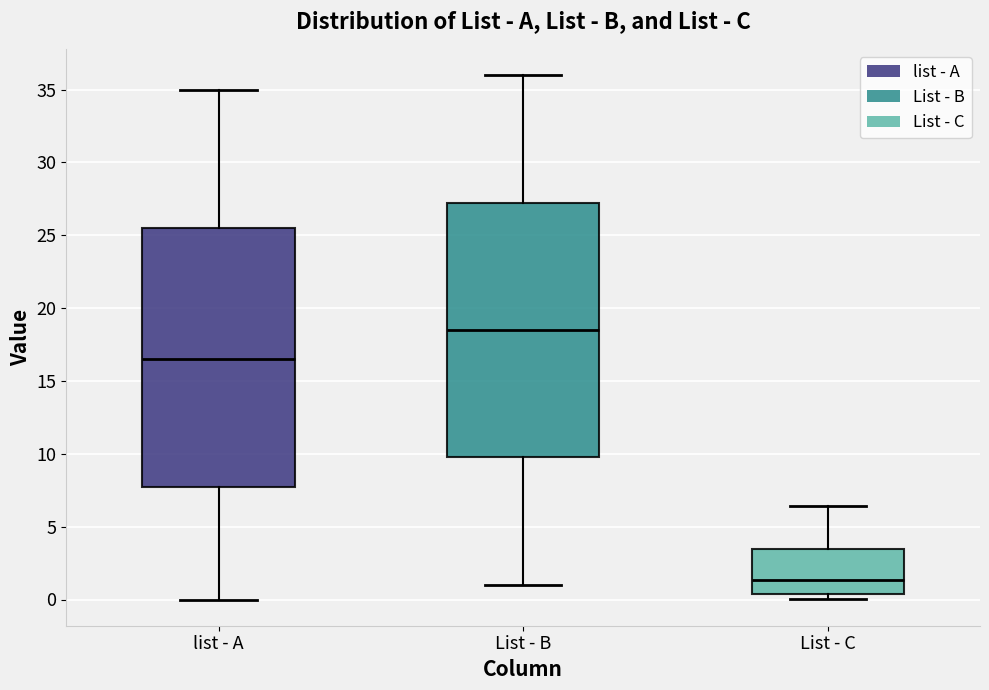

Which box has the highest median line?

List - B